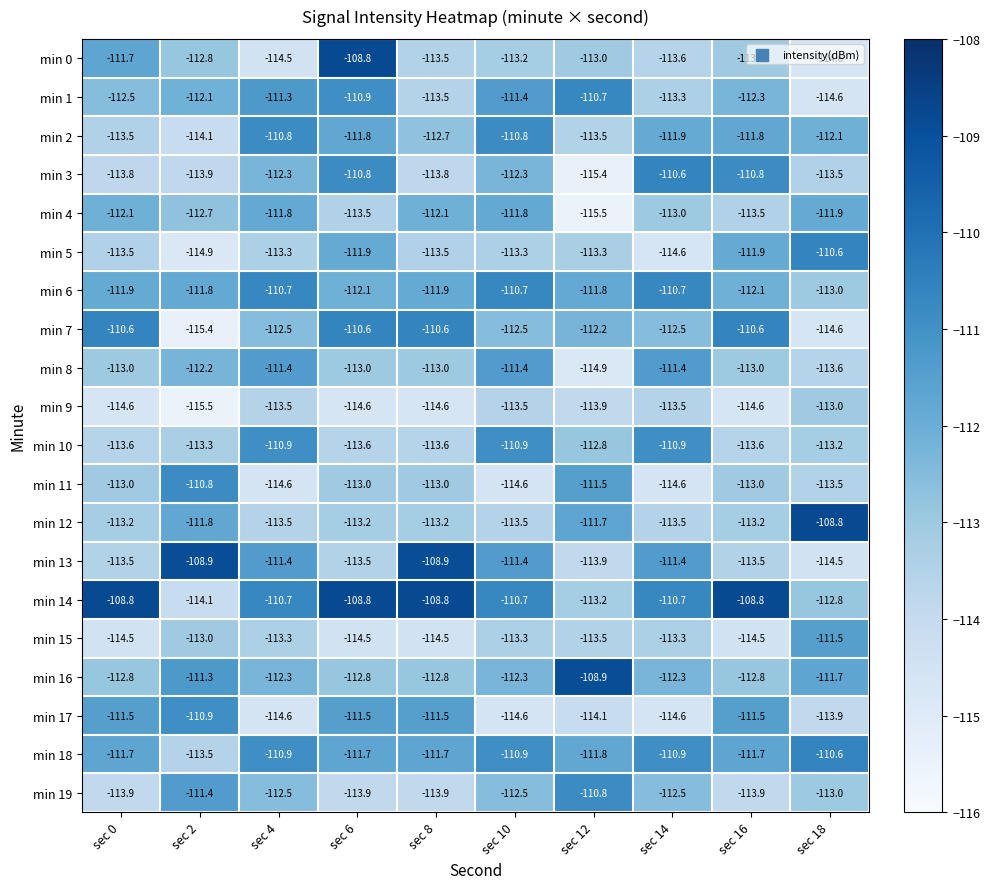

Between sec 6 and sec 14, which series saw the biggest shift?

min 0